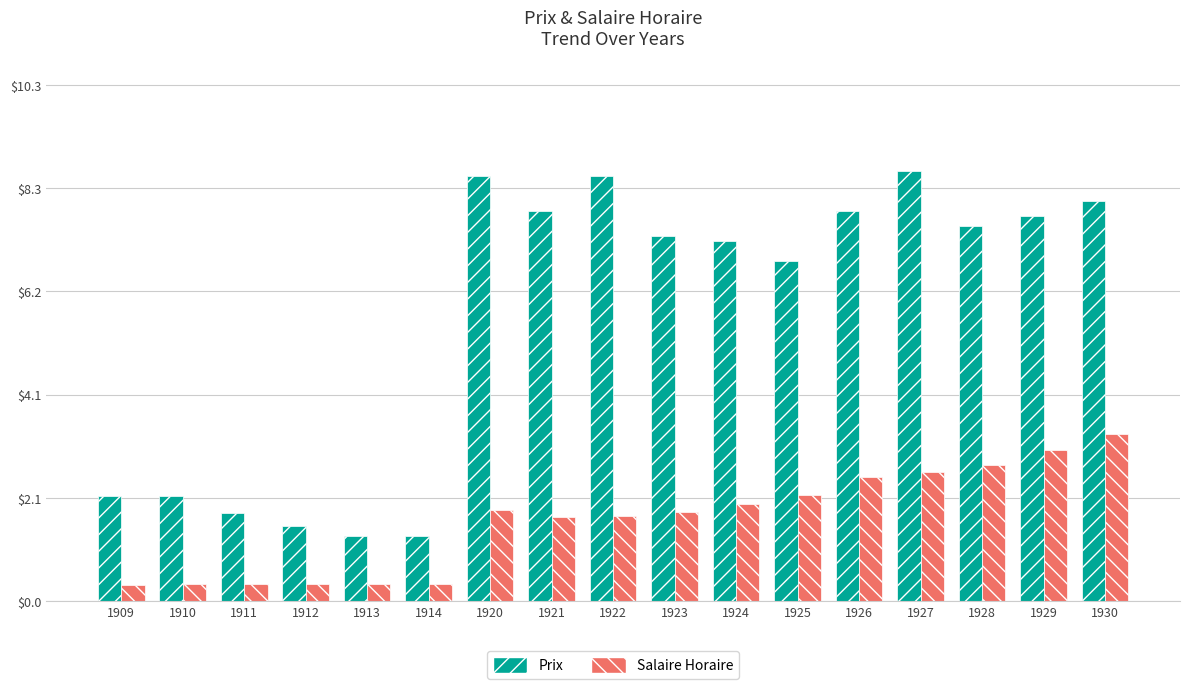

True or false: Prix has a value of 2.7 at 1922.

False